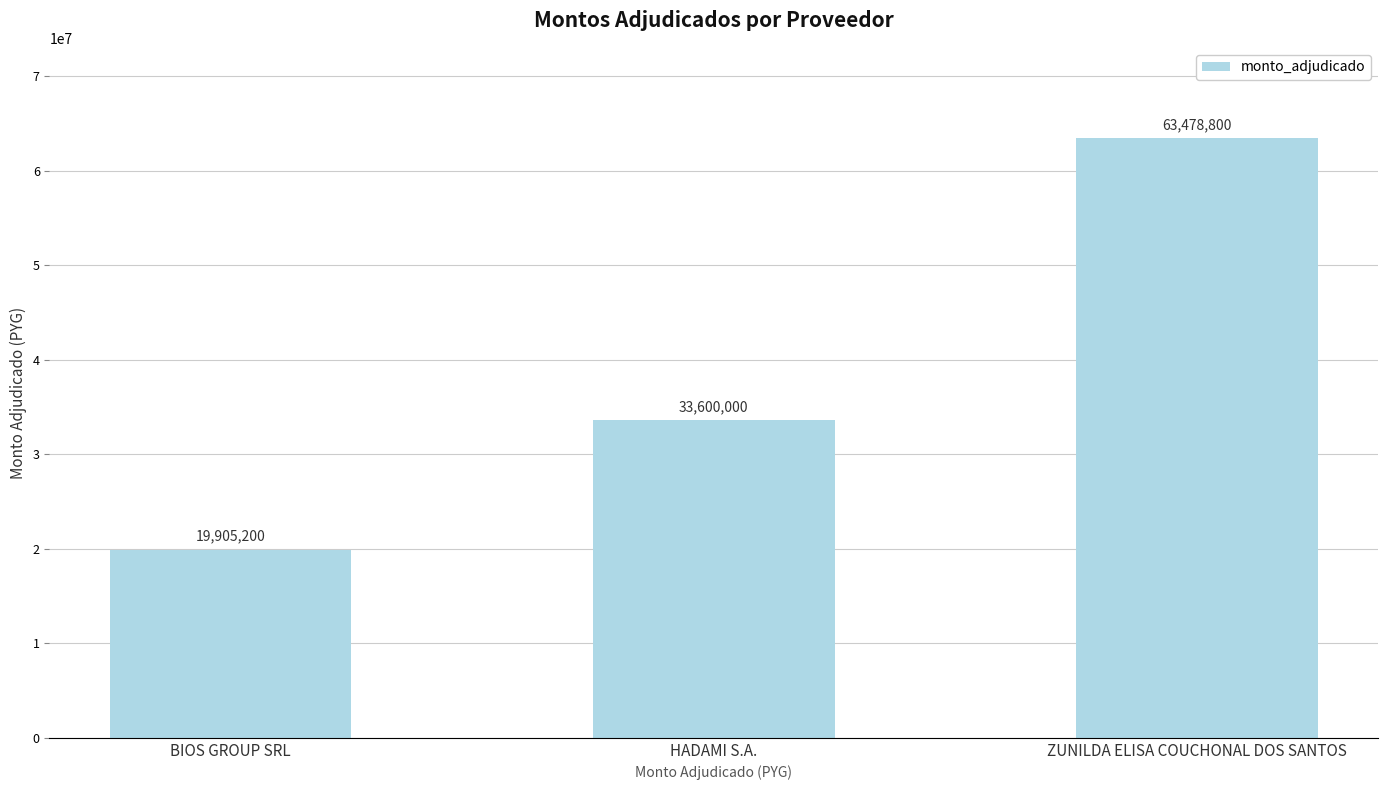

What is the value of the 3rd bar from the left?

63478800